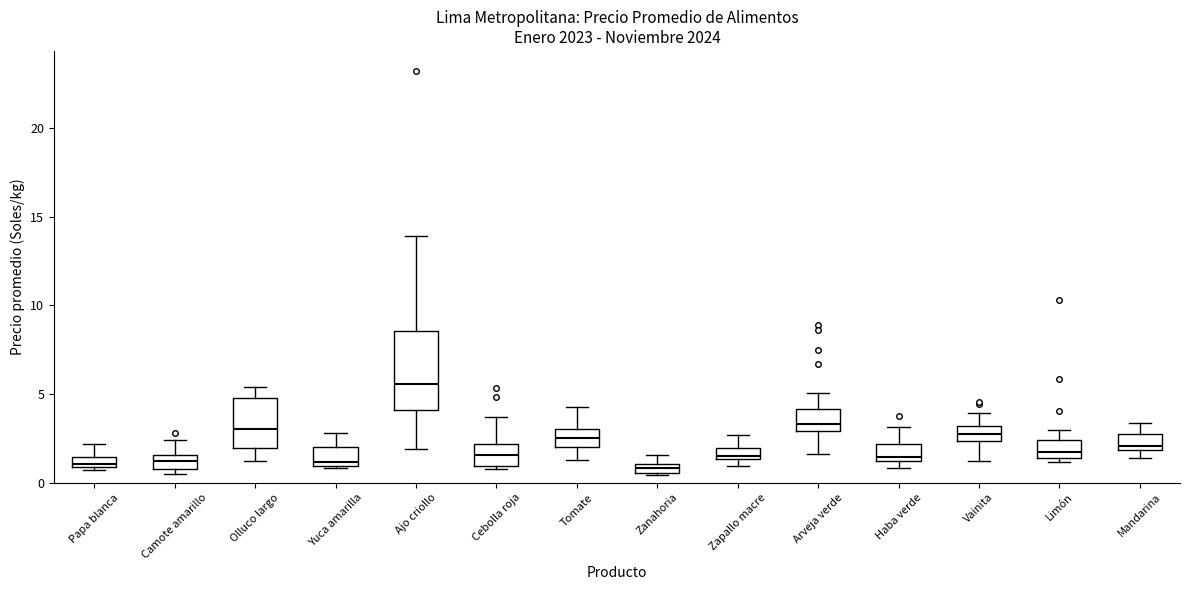

Where is the lower edge of the box for Camote amarillo on the y-axis? The values are not printed on the chart, so give them approximately, as read against the axis.

1.0